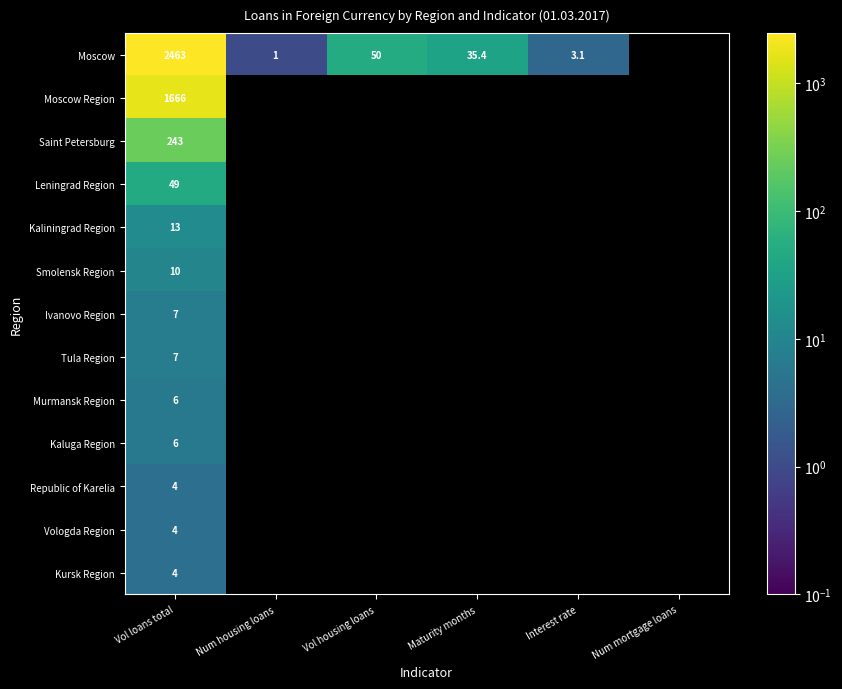

Is it true that Kaluga Region equals 6.0 at Vol loans total?

True